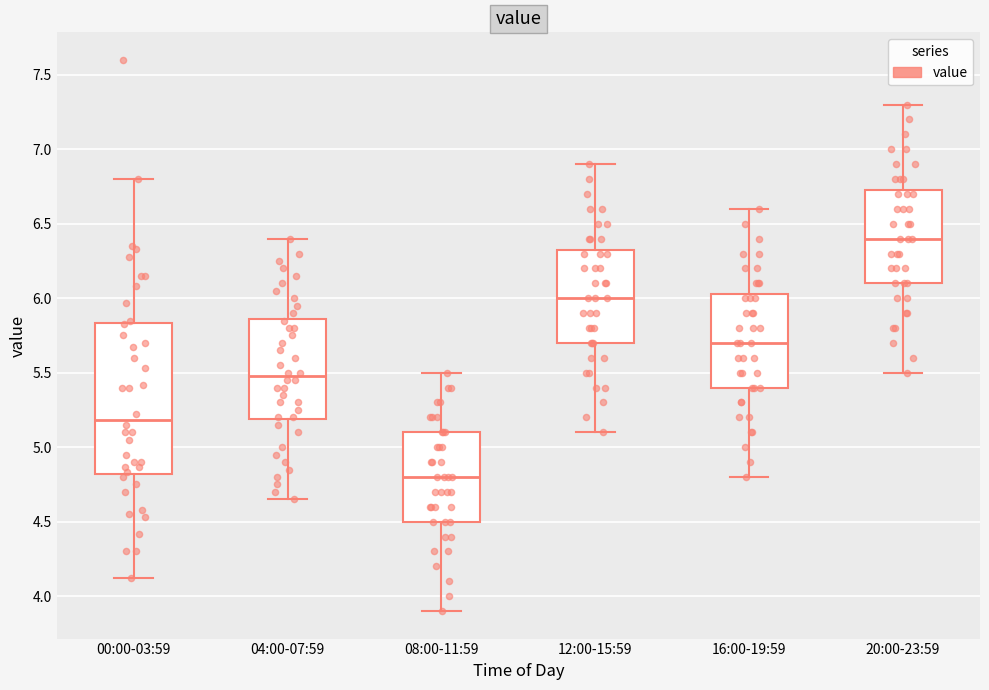

Reading left to right, transcribe this box plot: for each box, give where its median line is, the range the box spans, and where its two whiskers end, as read against the y-axis. The values are not printed on the chart, so give them approximately, as read against the axis.

00:00-03:59: median 5.20, box 4.80 to 5.85, whiskers 4.10 to 6.80
04:00-07:59: median 5.50, box 5.20 to 5.85, whiskers 4.65 to 6.40
08:00-11:59: median 4.80, box 4.50 to 5.10, whiskers 3.90 to 5.50
12:00-15:59: median 6.00, box 5.70 to 6.35, whiskers 5.10 to 6.90
16:00-19:59: median 5.70, box 5.40 to 6.05, whiskers 4.80 to 6.60
20:00-23:59: median 6.40, box 6.10 to 6.75, whiskers 5.50 to 7.30